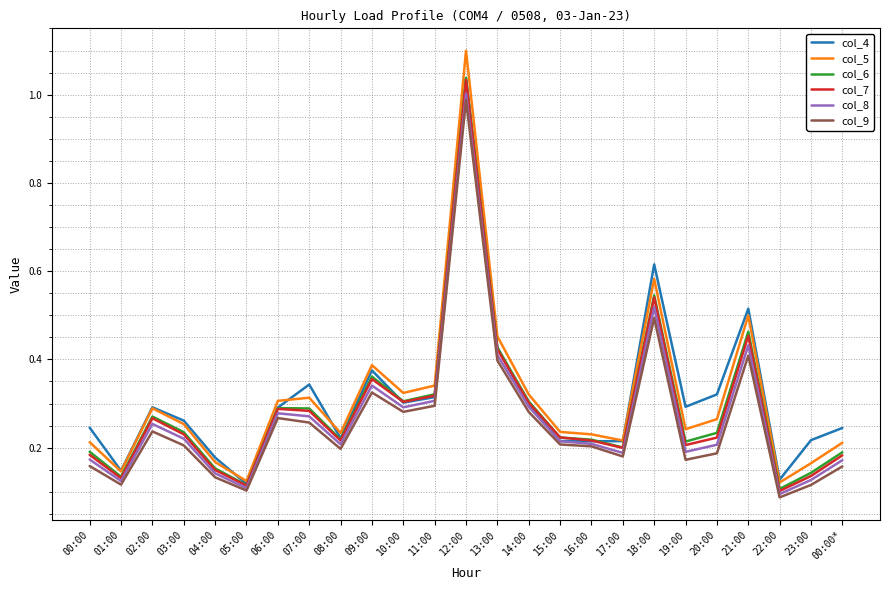

True or false: col_7 has more than 1 points higher than both neighbors.

True